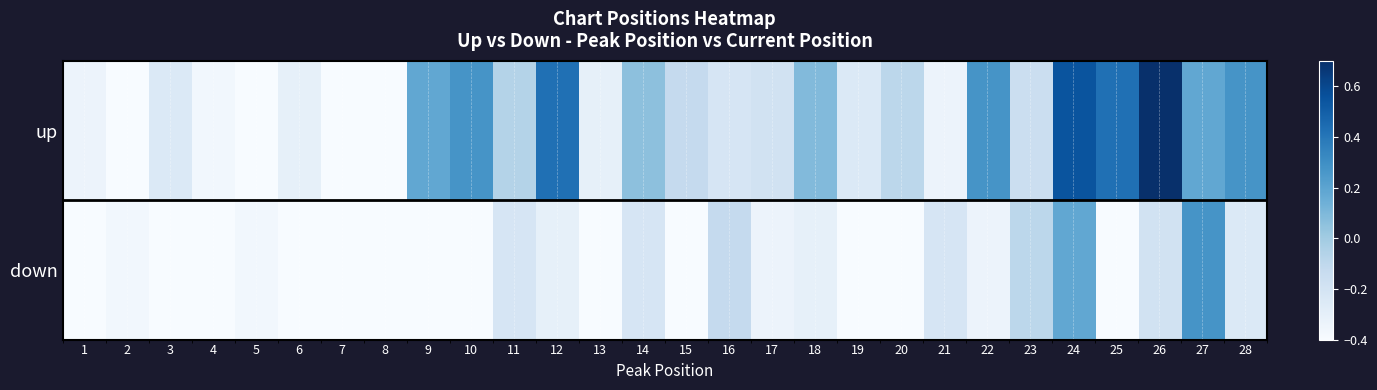

List the series in order of their overall mean, lowest first.

down, up